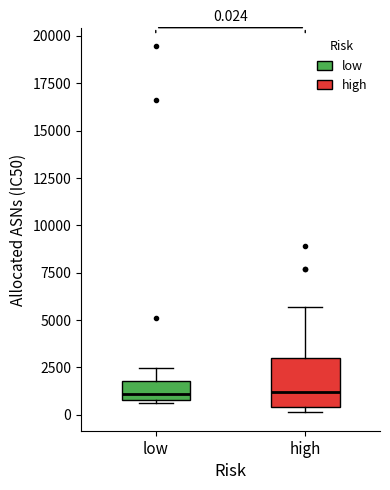

Which box is the tallest, from its lower edge to its upper edge?

high